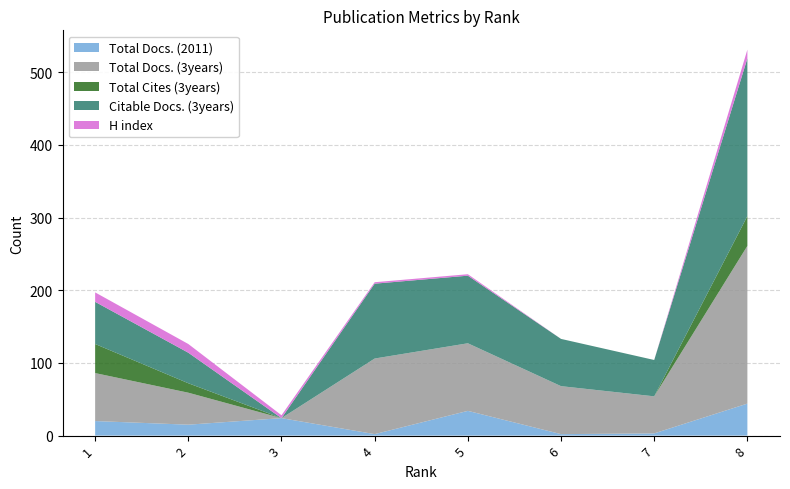

Reading right to left, extract all data points from this chart.

Total Docs. (2011): 8=44	7=3	6=2	5=34	4=2	3=24	2=15	1=20
Total Docs. (3years): 8=217	7=51	6=66	5=93	4=104	3=0	2=44	1=66
Total Cites (3years): 8=41	7=0	6=0	5=0	4=0	3=0	2=13	1=40
Citable Docs. (3years): 8=217	7=50	6=65	5=93	4=103	3=0	2=42	1=58
H index: 8=12	7=0	6=0	5=2	4=2	3=4	2=12	1=13